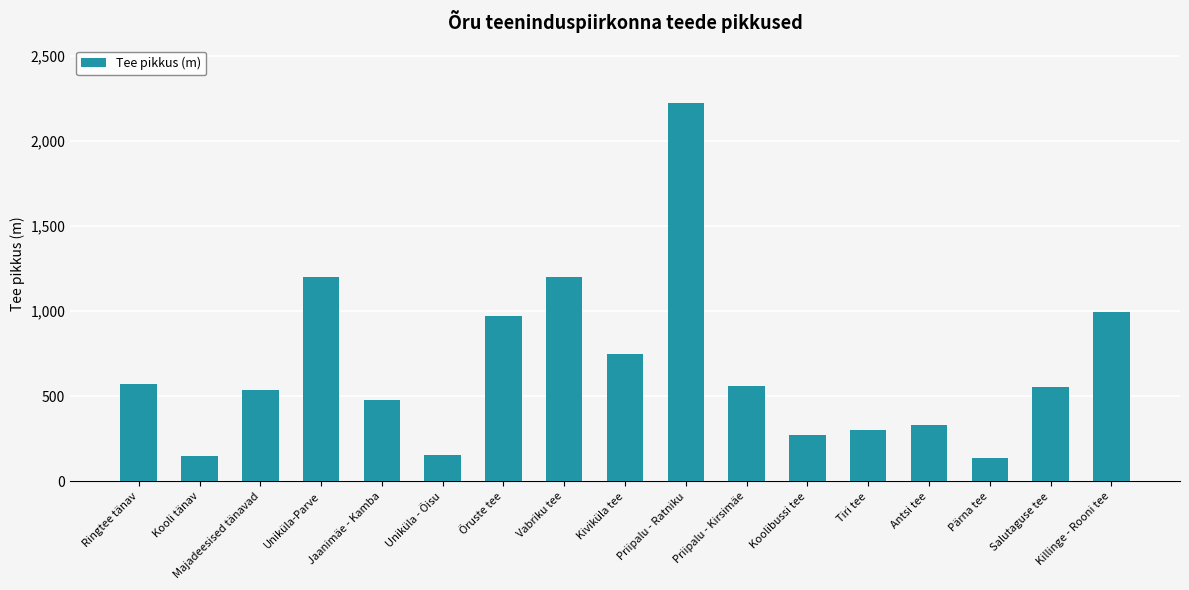

How many data points are less than 552?

8